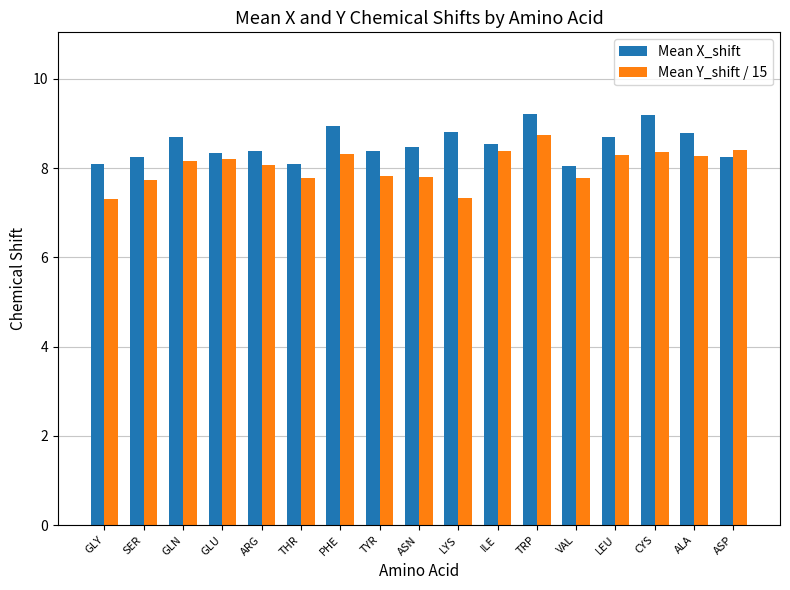

What is the maximum value for Mean X_shift?

9.2